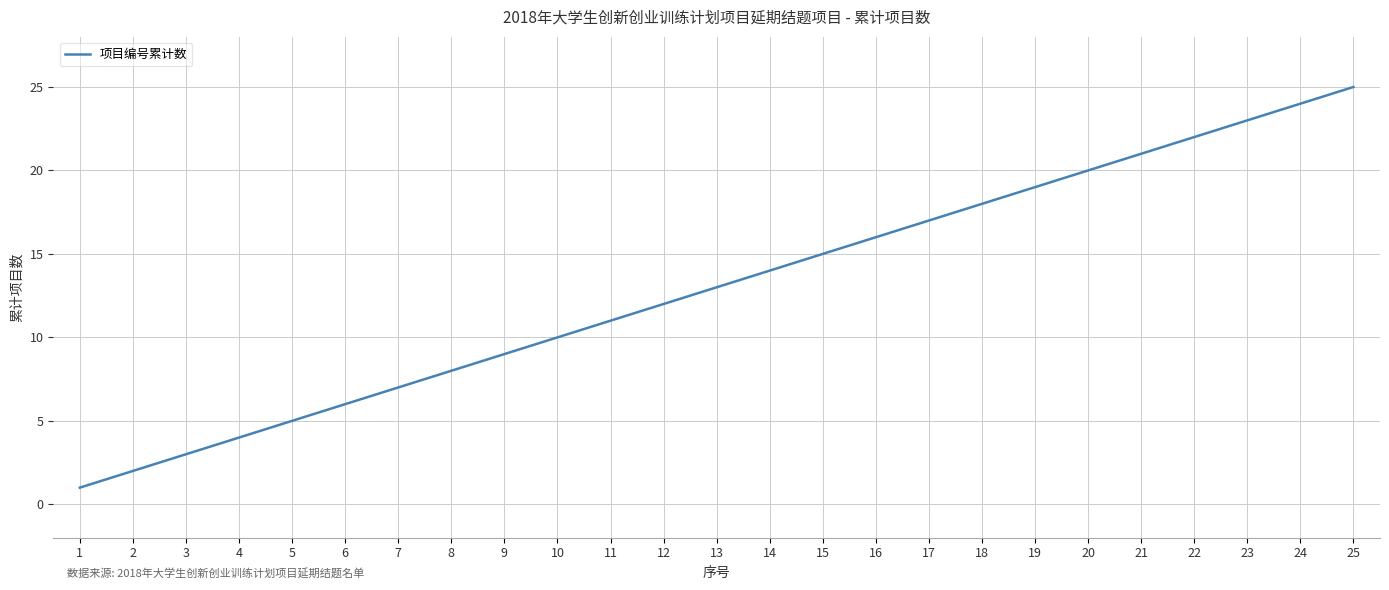

Approximately how many times larger is the value at 12 compared to 6?

2.0